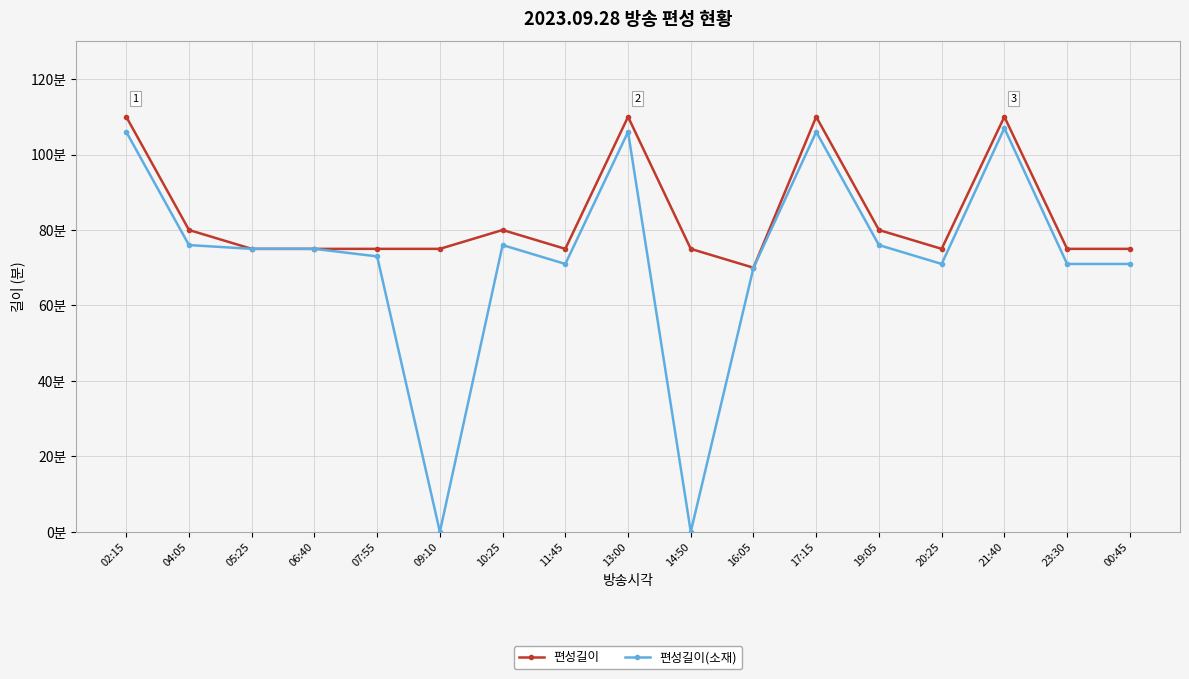

The 편성길이(소재) series shows 107 at 21:40. True or false?

True